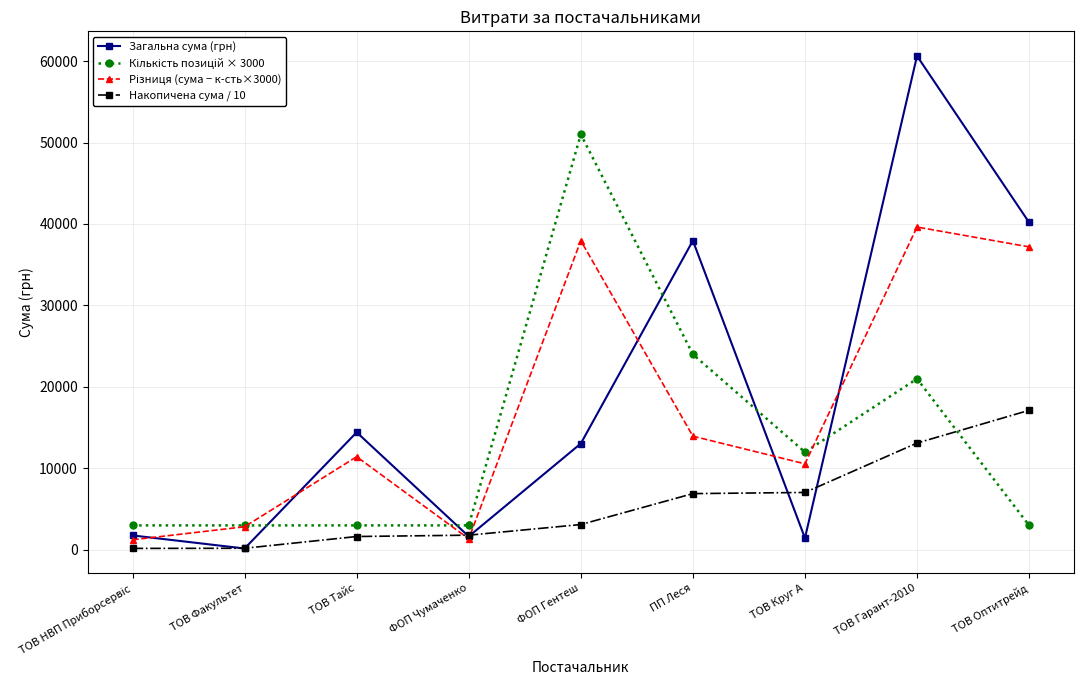

At how many categories does at least one series exceed 21677?

4